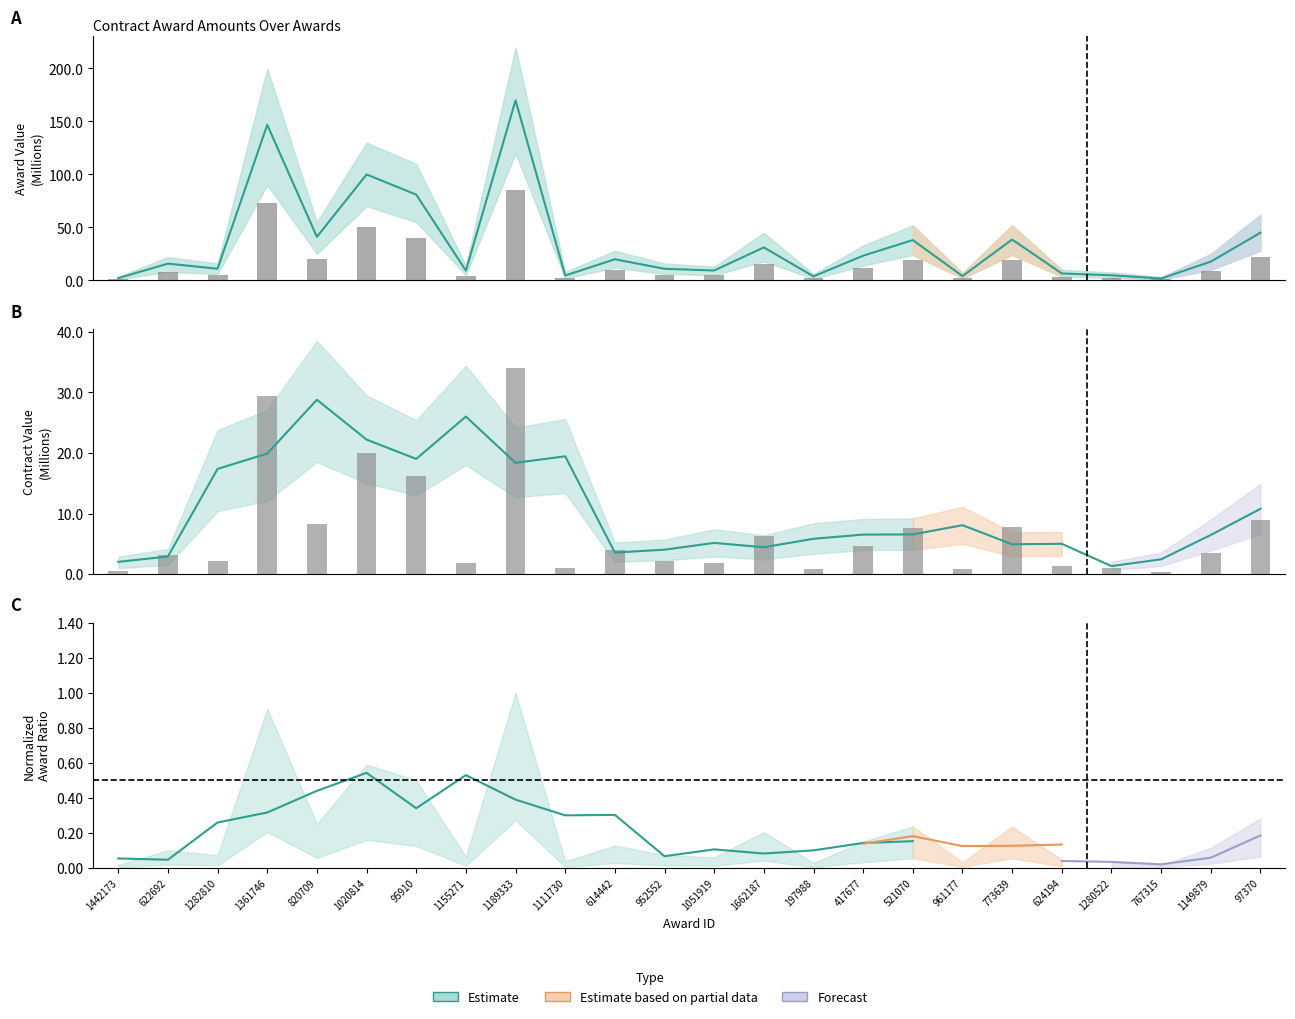

What is the maximum value for contracts.value.amount?

84.9